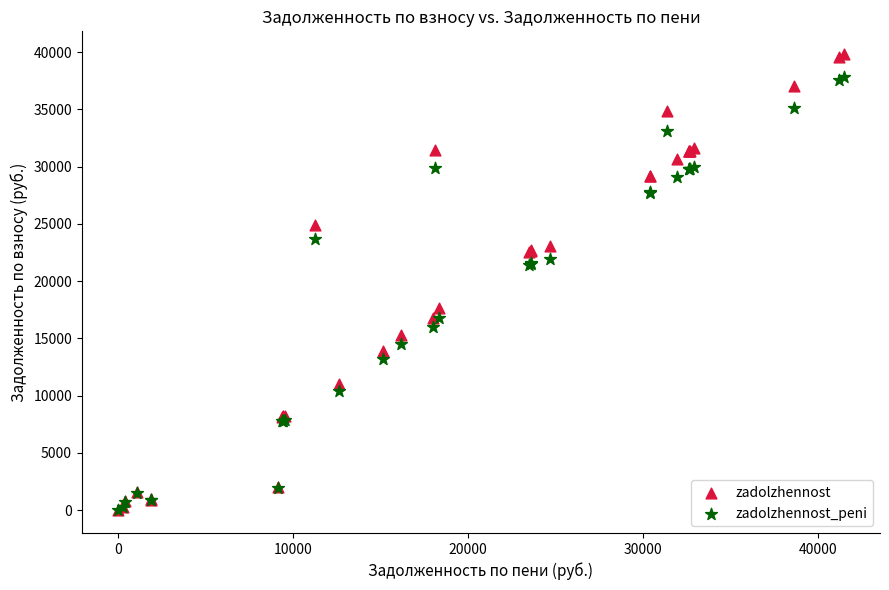

In the zadolzhennost_peni series, what Y value is closest to 18921?

16755.5